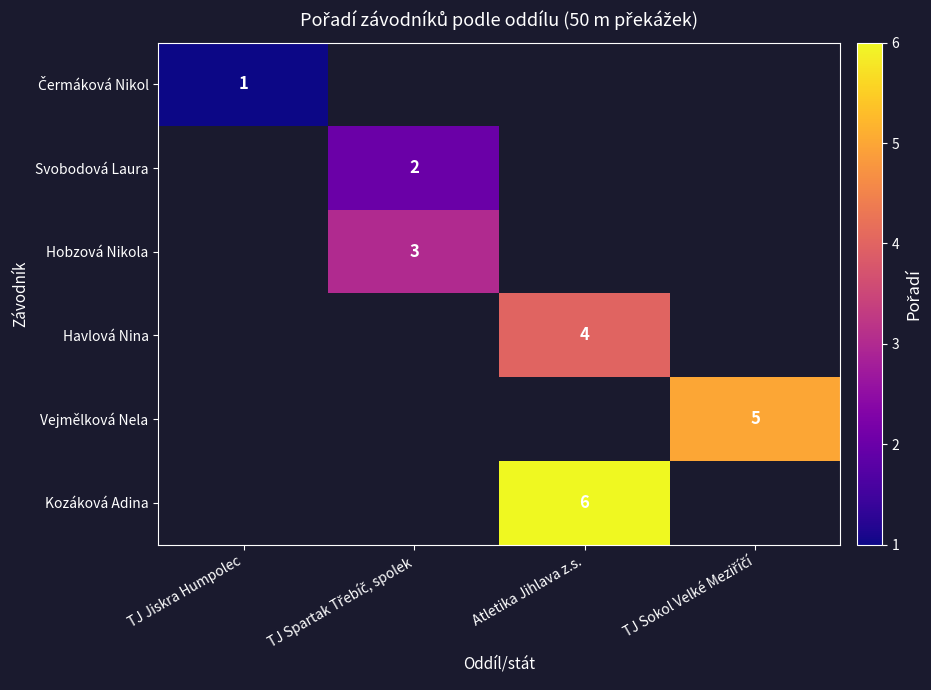

List the labels in order of Kozáková Adina value, smallest first.

TJ Jiskra Humpolec, TJ Spartak Třebíč, spolek, Atletika Jihlava z.s., TJ Sokol Velké Meziříčí